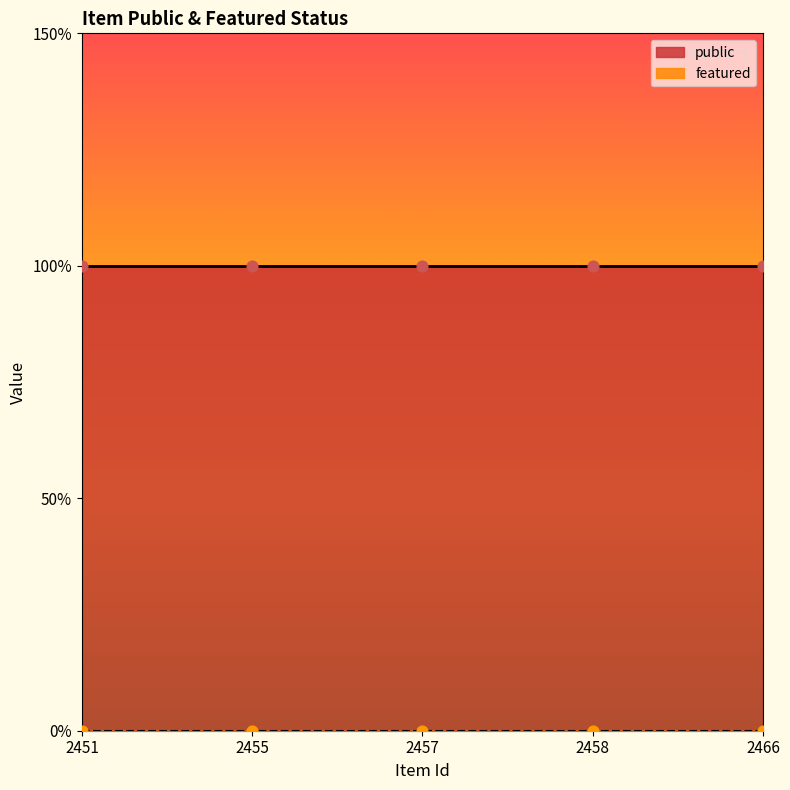

Which series has the widest spread of Y values?

public